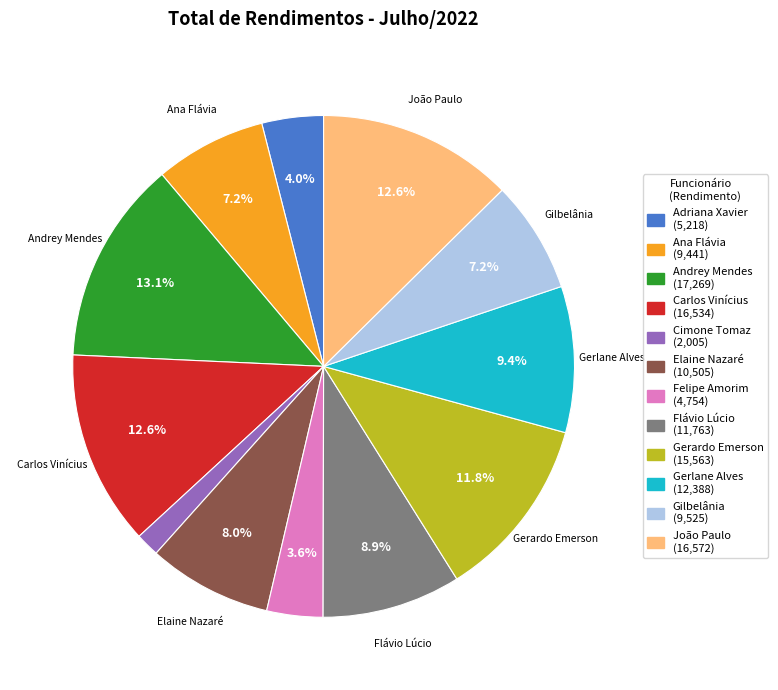

Approximately how many times larger is the value at Gerardo Emerson (15,563) compared to Carlos Vinícius (16,534)?

0.9